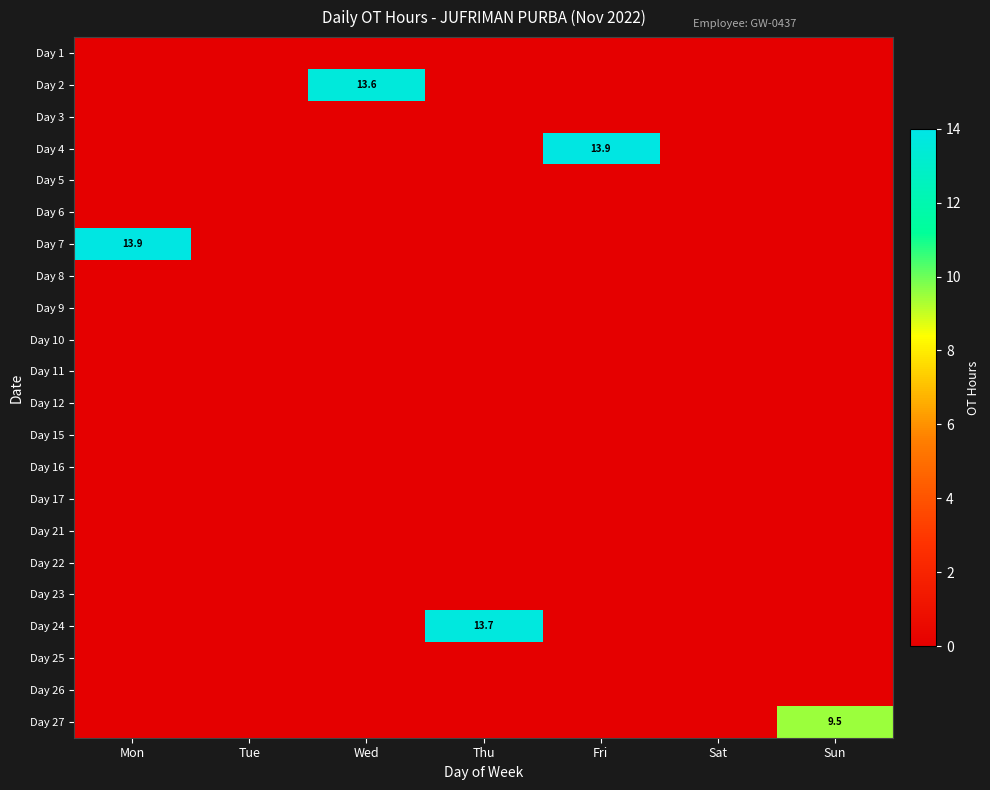

Between Mon and Tue, which is larger?

Mon